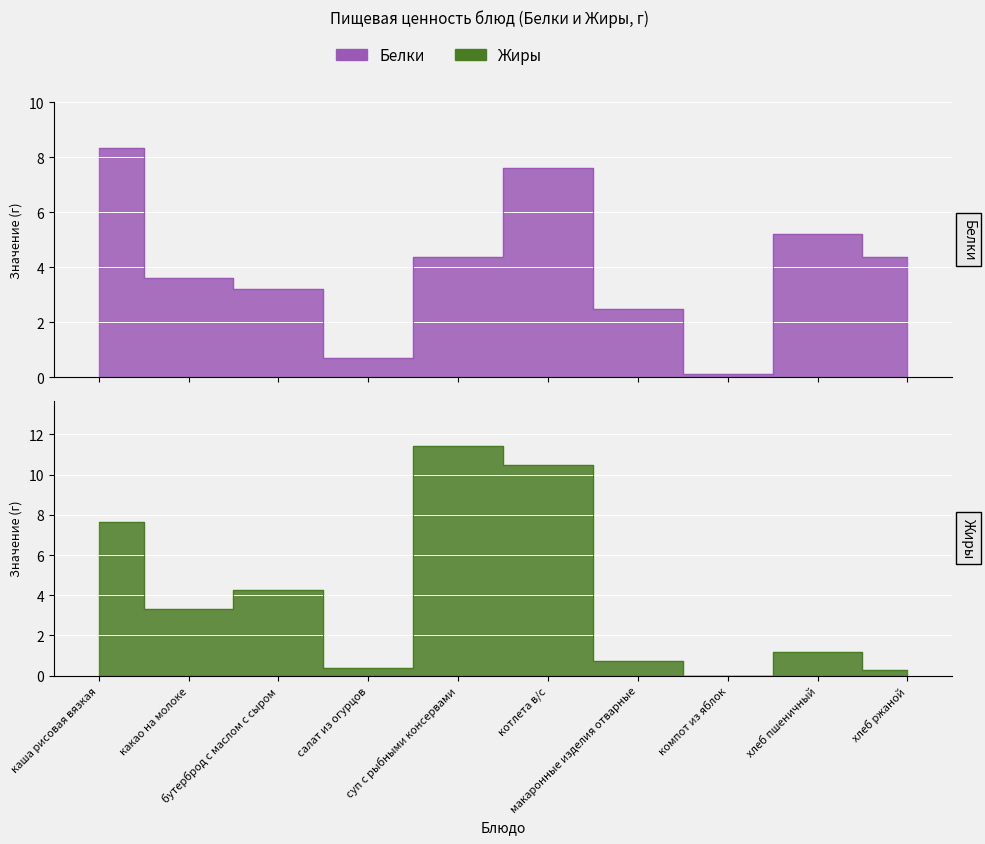

Between which two adjacent categories do Белки and Жиры first intersect?

какао на молоке and бутерброд с маслом с сыром